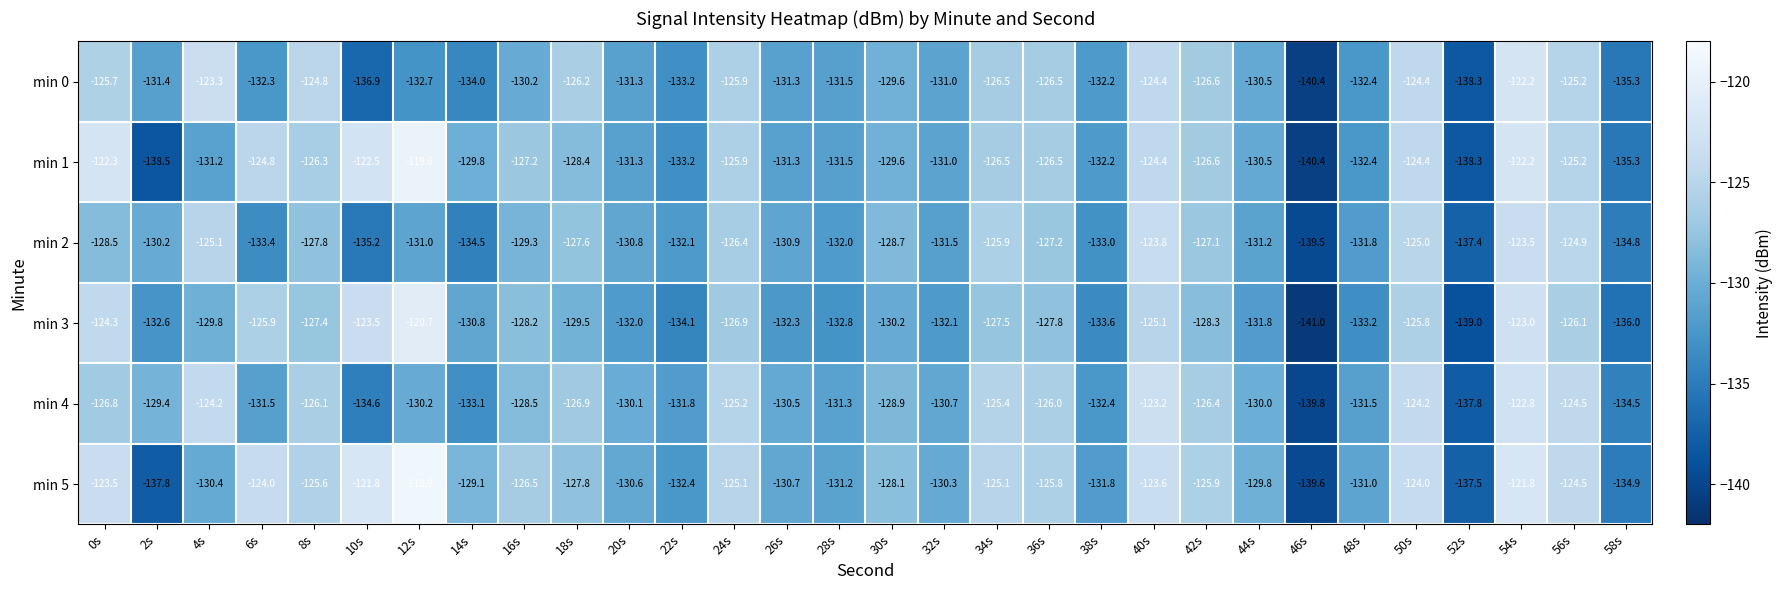

At which label does min 1 first exceed -128?

0s